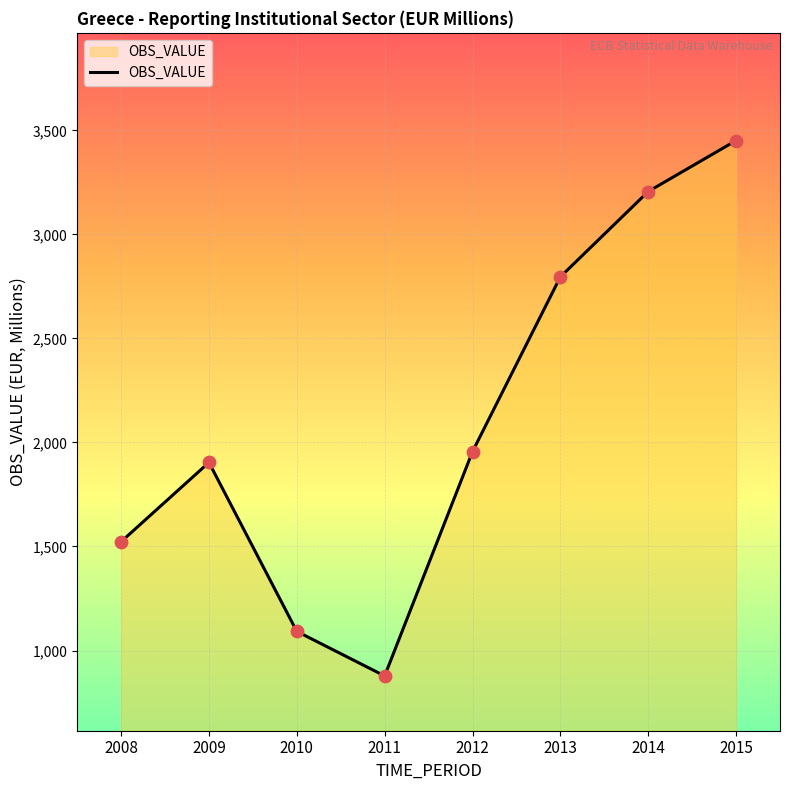

Approximately how many times larger is the value at 2012 compared to 2013?

0.7